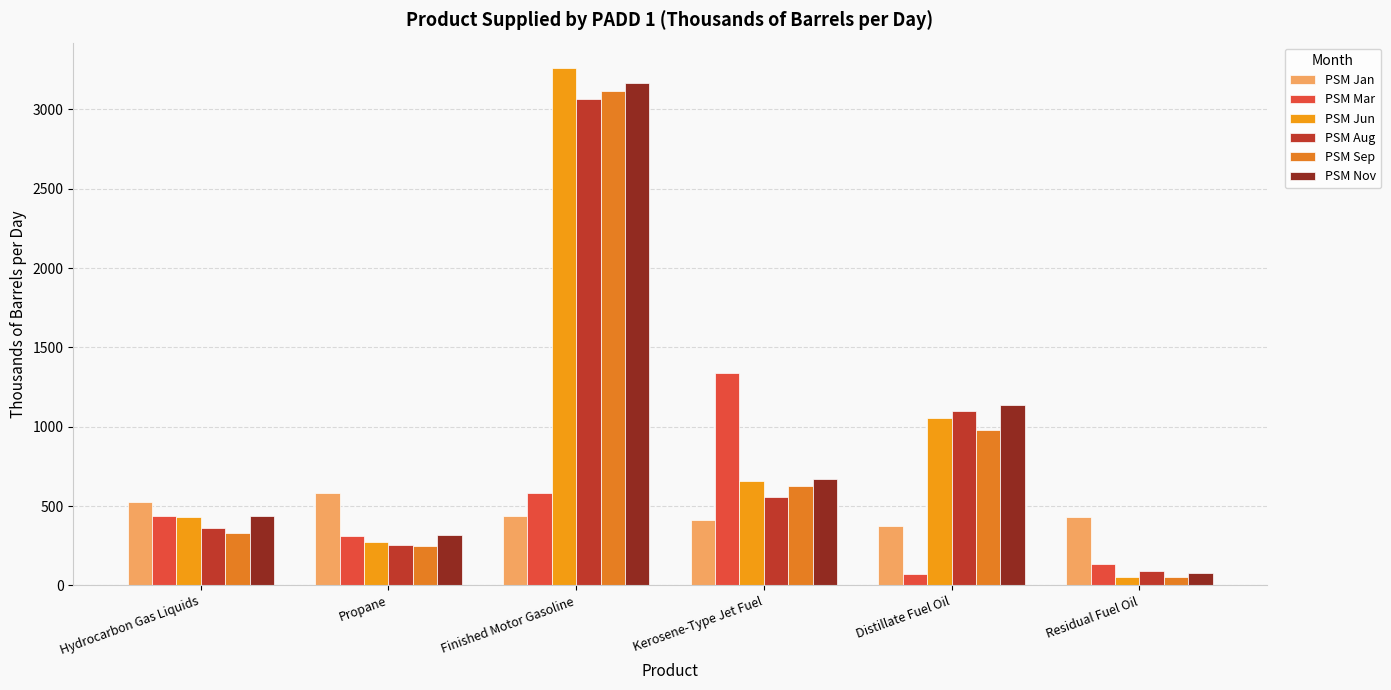

How many data points in PSM Jun are above 656?

3